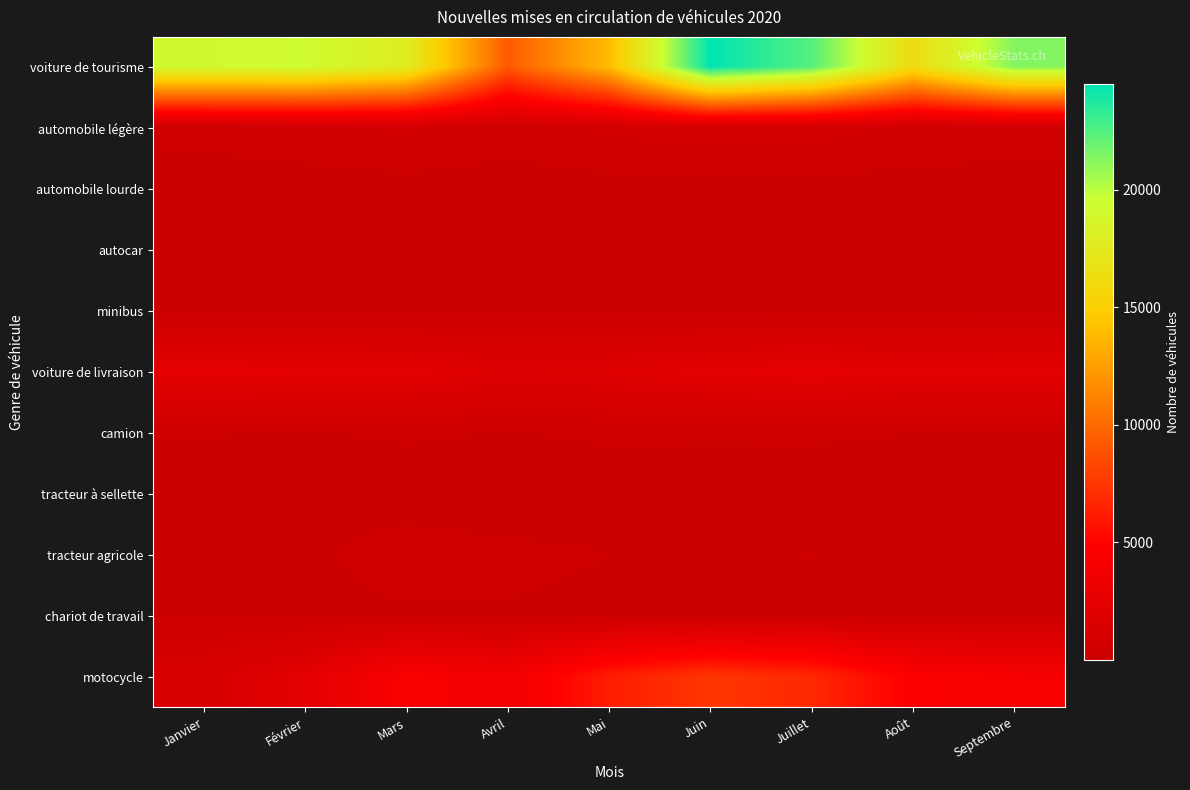

Reading right to left, transcribe all the data shown in this chart.

voiture de tourisme: Septembre=21297	Août=16261	Juillet=22446	Juin=24495	Mai=13916	Avril=9254	Mars=17812	Février=19312	Janvier=19159
automobile légère: Septembre=411	Août=549	Juillet=797	Juin=880	Mai=704	Avril=413	Mars=695	Février=494	Janvier=358
automobile lourde: Septembre=50	Août=46	Juillet=59	Juin=48	Mai=44	Avril=28	Mars=51	Février=28	Janvier=28
autocar: Septembre=32	Août=33	Juillet=37	Juin=28	Mai=17	Avril=24	Mars=22	Février=39	Janvier=36
minibus: Septembre=16	Août=27	Juillet=16	Juin=9	Mai=8	Avril=1	Mars=8	Février=6	Janvier=3
voiture de livraison: Septembre=2319	Août=2246	Juillet=2483	Juin=2327	Mai=1971	Avril=1806	Mars=2376	Février=2405	Janvier=2428
camion: Septembre=217	Août=234	Juillet=275	Juin=268	Mai=276	Avril=224	Mars=269	Février=213	Janvier=253
tracteur à sellette: Septembre=58	Août=54	Juillet=71	Juin=70	Mai=80	Avril=67	Mars=95	Février=106	Janvier=118
tracteur agricole: Septembre=167	Août=182	Juillet=243	Juin=226	Mai=241	Avril=289	Mars=361	Février=182	Janvier=174
chariot de travail: Septembre=149	Août=156	Juillet=192	Juin=154	Mai=180	Avril=218	Mars=199	Février=149	Janvier=128
motocycle: Septembre=4100	Août=4680	Juillet=6856	Juin=7500	Mai=6330	Avril=3667	Mars=4411	Février=2351	Janvier=1281